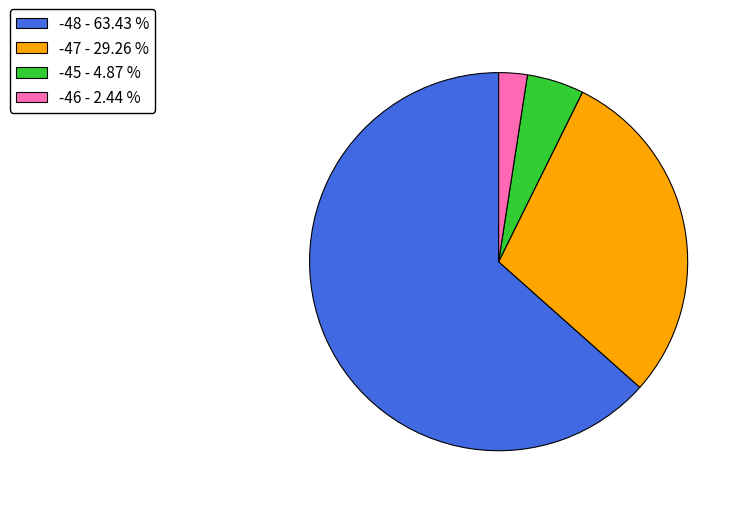

What is the ratio of the value at -47 - 29.26 % to the value at -45 - 4.87 %?

6.0